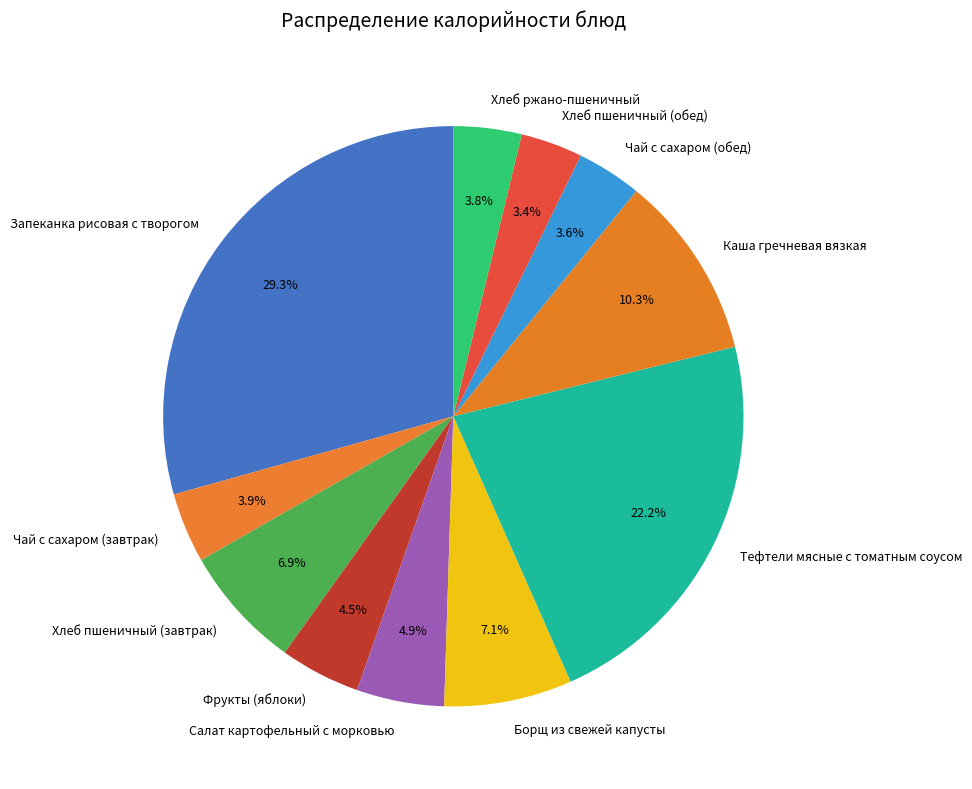

The Каша гречневая вязкая slice represents 3% of the pie. True or false?

False